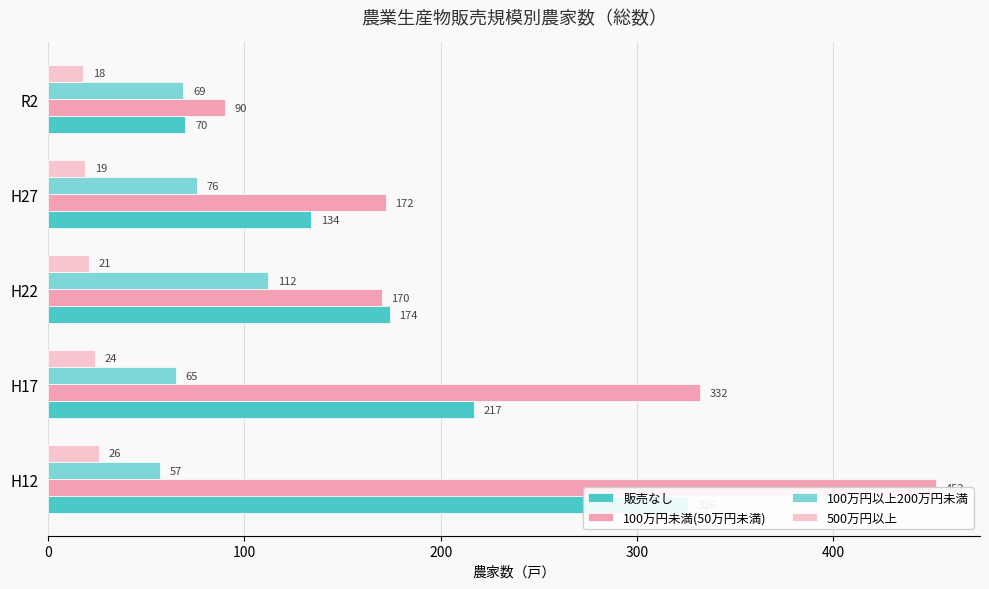

How many 500万円以上 values are between 19 and 24?

3